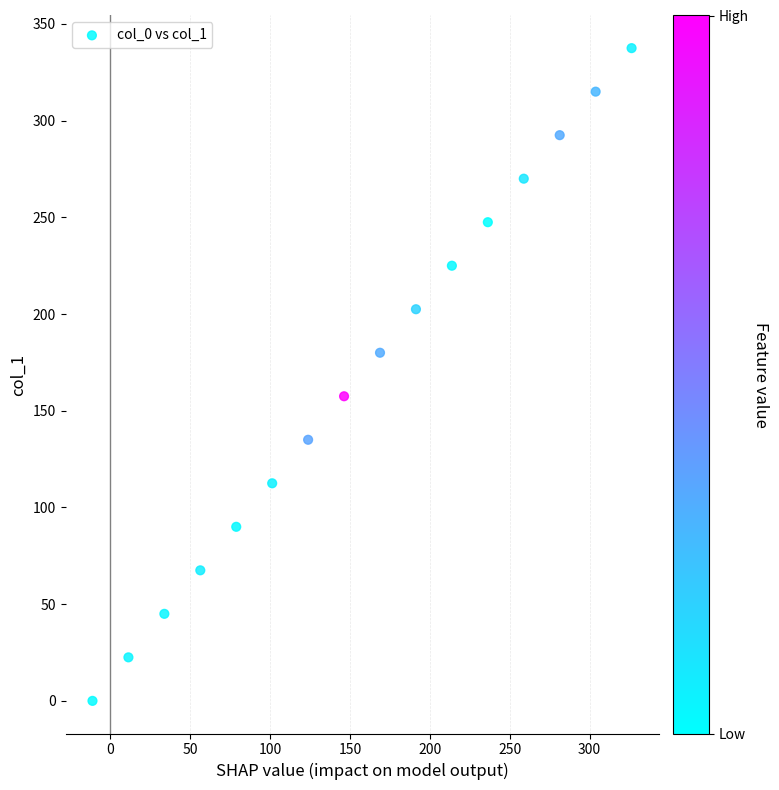

What is the range of Y values (max minus min)?

337.5